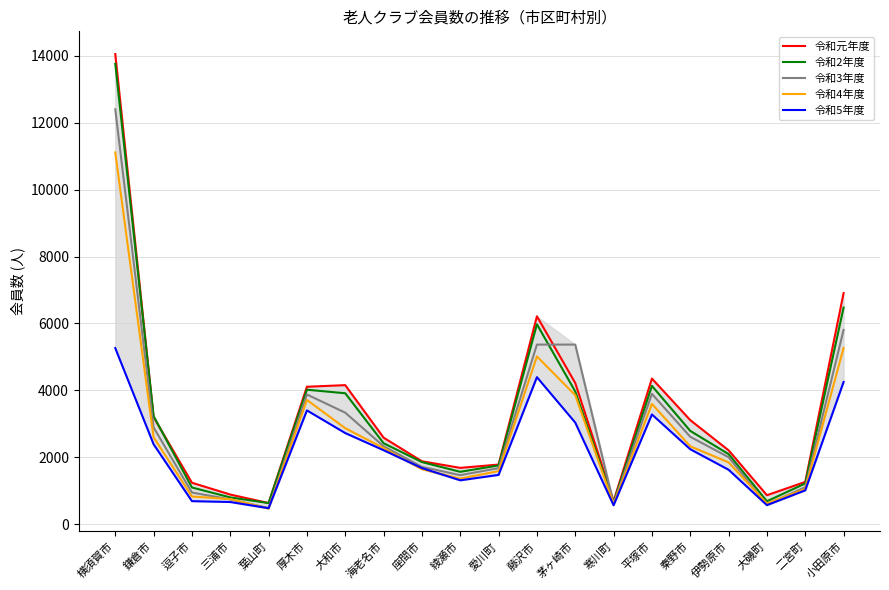

Is the value of 令和2年度 at 平塚市 greater than the value of 令和4年度 at 大和市?

Yes